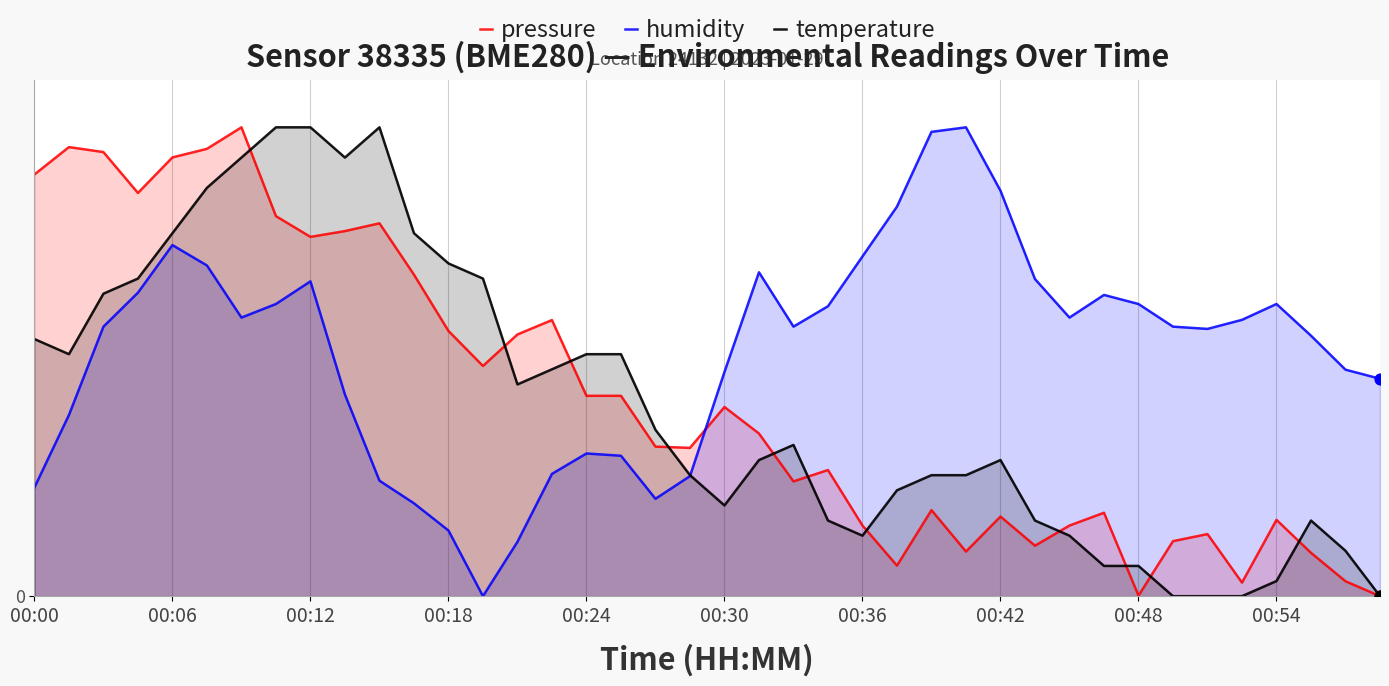

What is the total value across all series at 11?

248.7